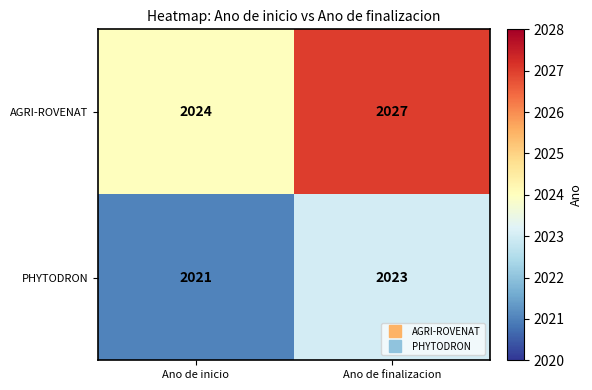

What is the maximum value shown in the chart?

2027